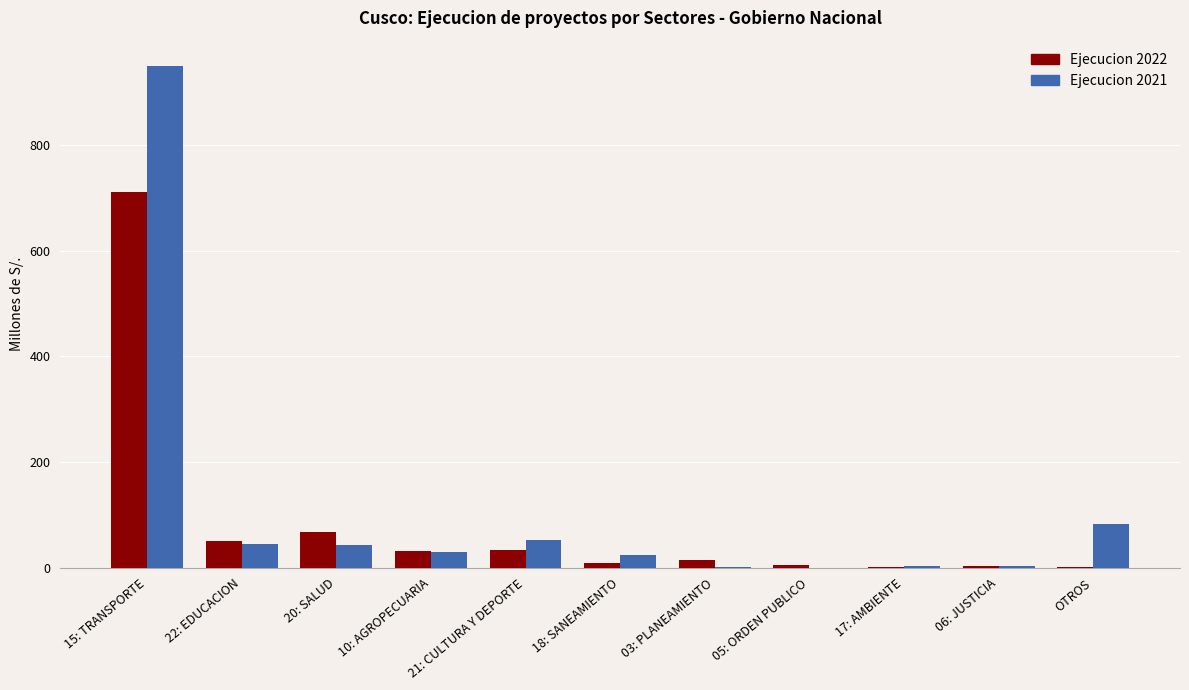

Between 15: TRANSPORTE and 10: AGROPECUARIA, which series saw the biggest shift?

Ejecucion 2021